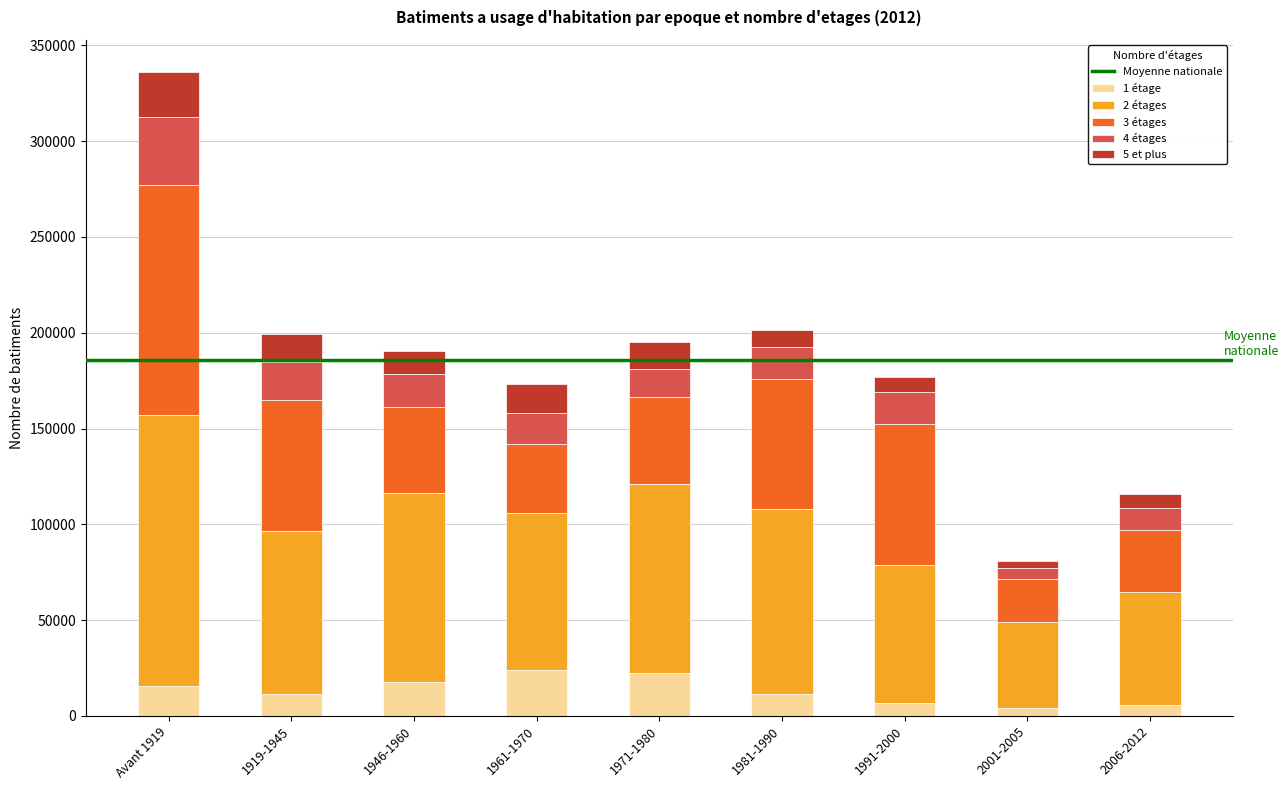

At which category is the sum across all series the highest?

Avant 1919